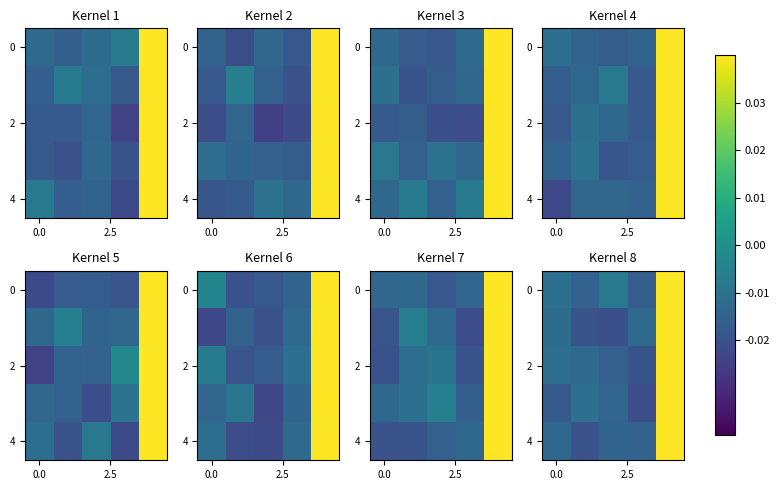

At which category does the chart reach its peak across all series?

4